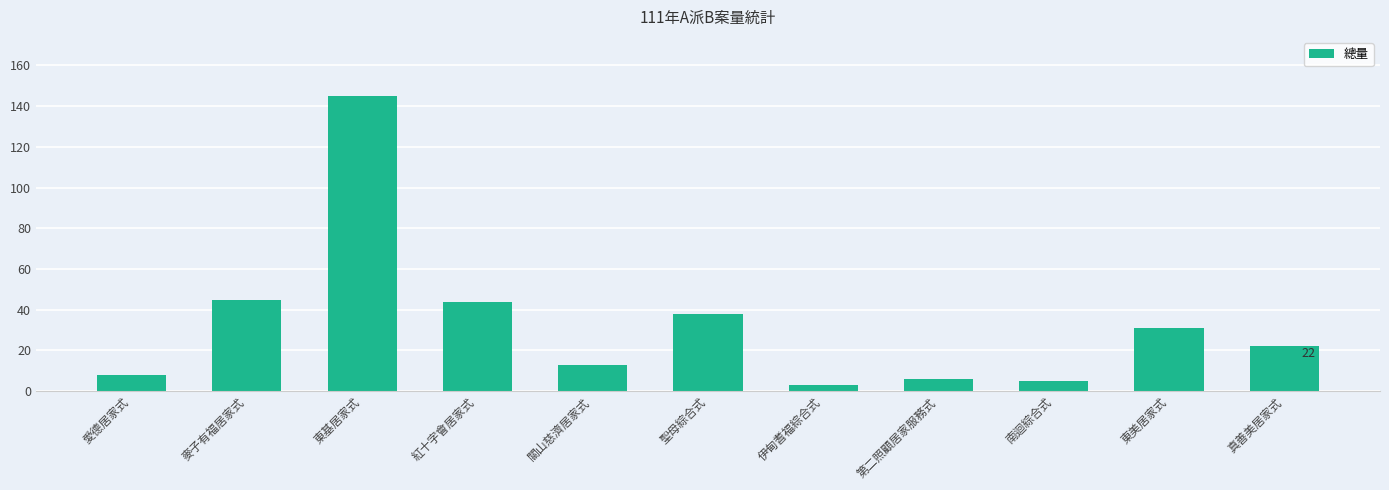

Which label corresponds to the largest value in the chart?

東基居家式